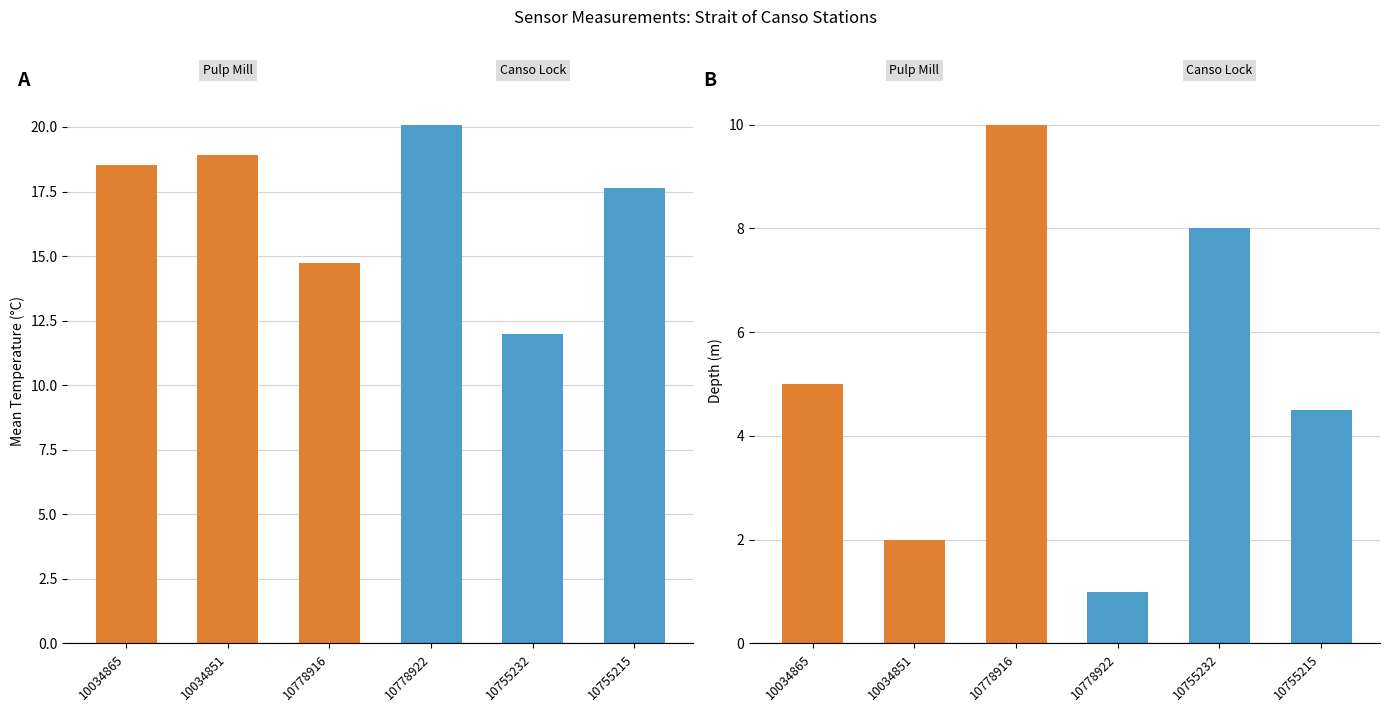

How many values in the Mean Temperature (°C) series are below 18?

1